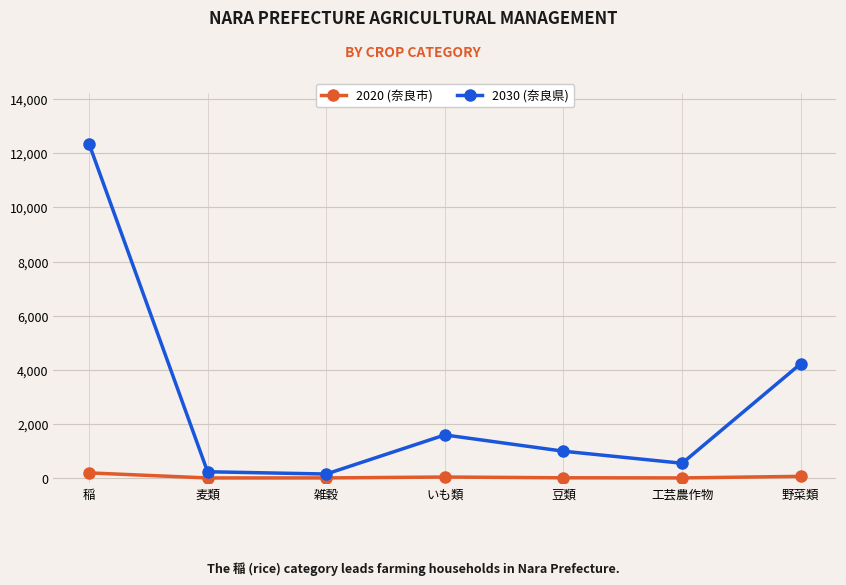

At which label does 2030 (奈良県) first exceed 988?

稲